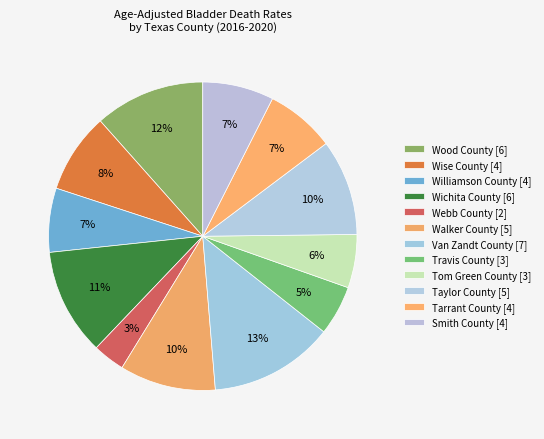

Count the number of slices in the pie.

12